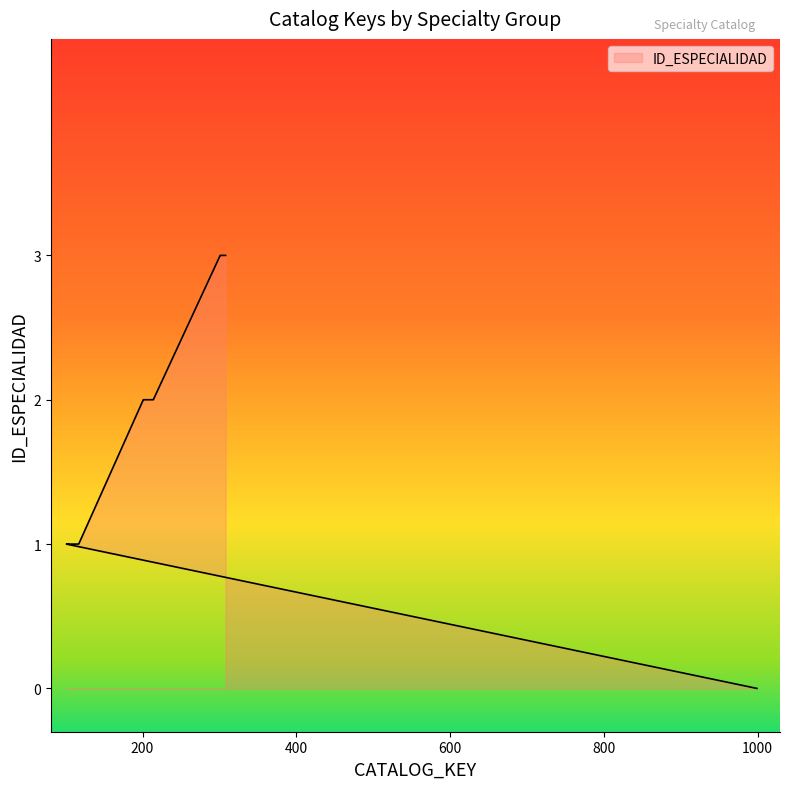

Which has a higher value, 106 or 205?

205